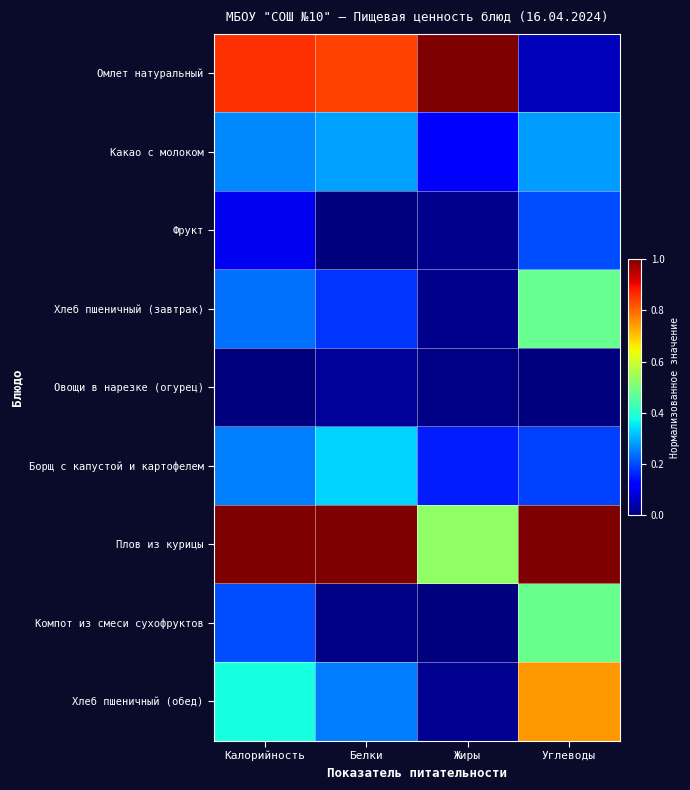

Which has a higher value, Белки or Углеводы?

Белки